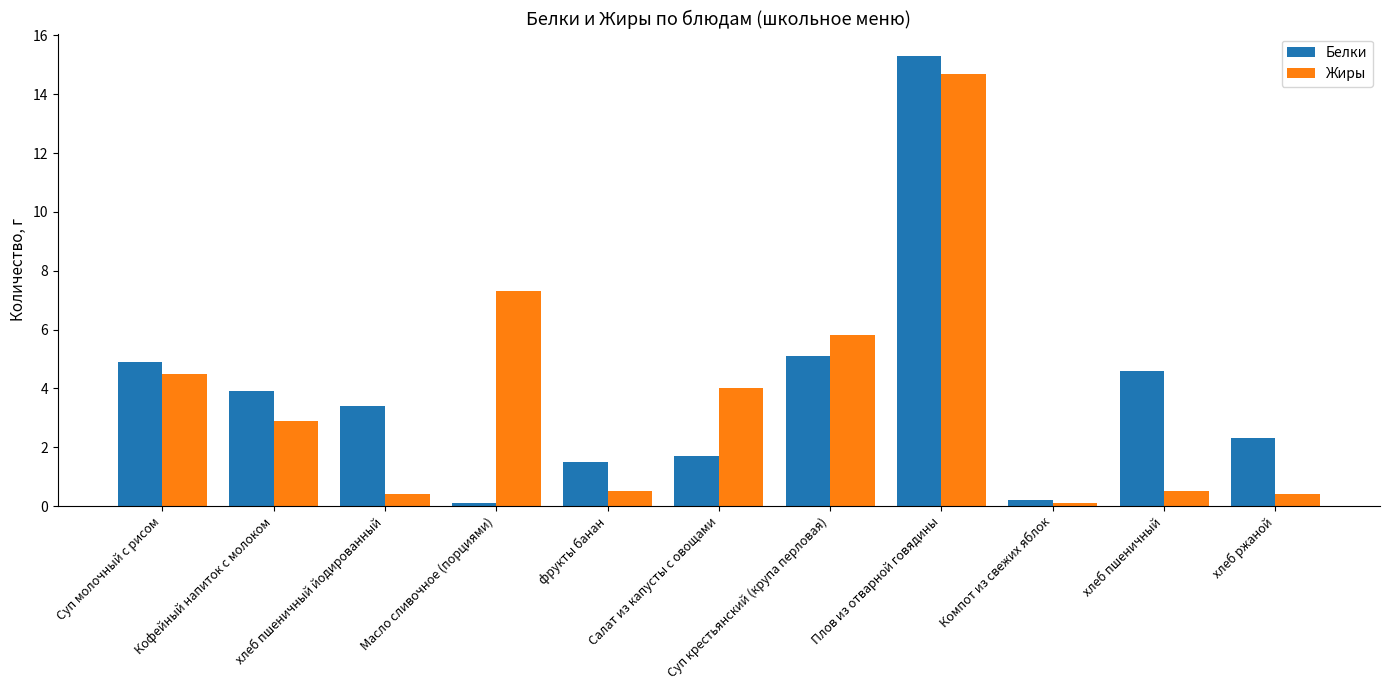

The Жиры series shows 2.8 at Суп молочный с рисом. True or false?

False